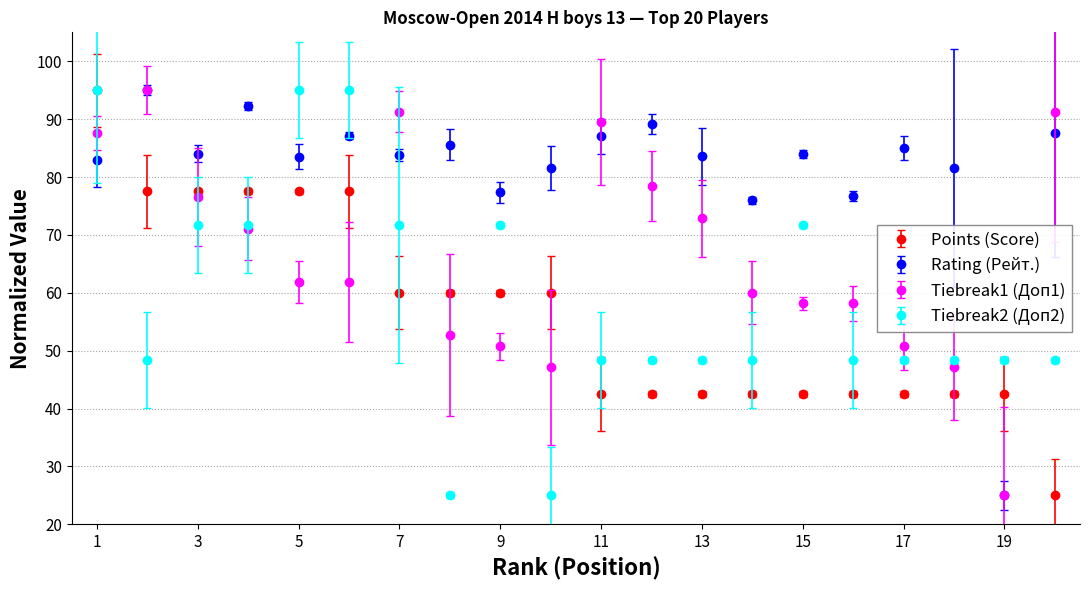

What is the difference between the maximum and minimum values in the Tiebreak2 (Доп2) series?

70.0